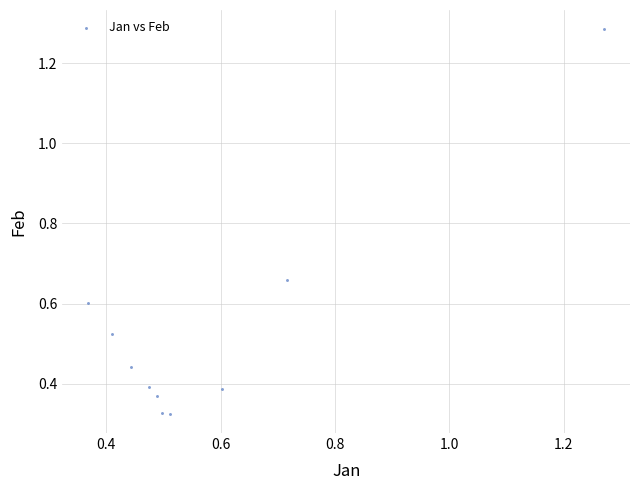

What is the range of Y values (max minus min)?

1.0